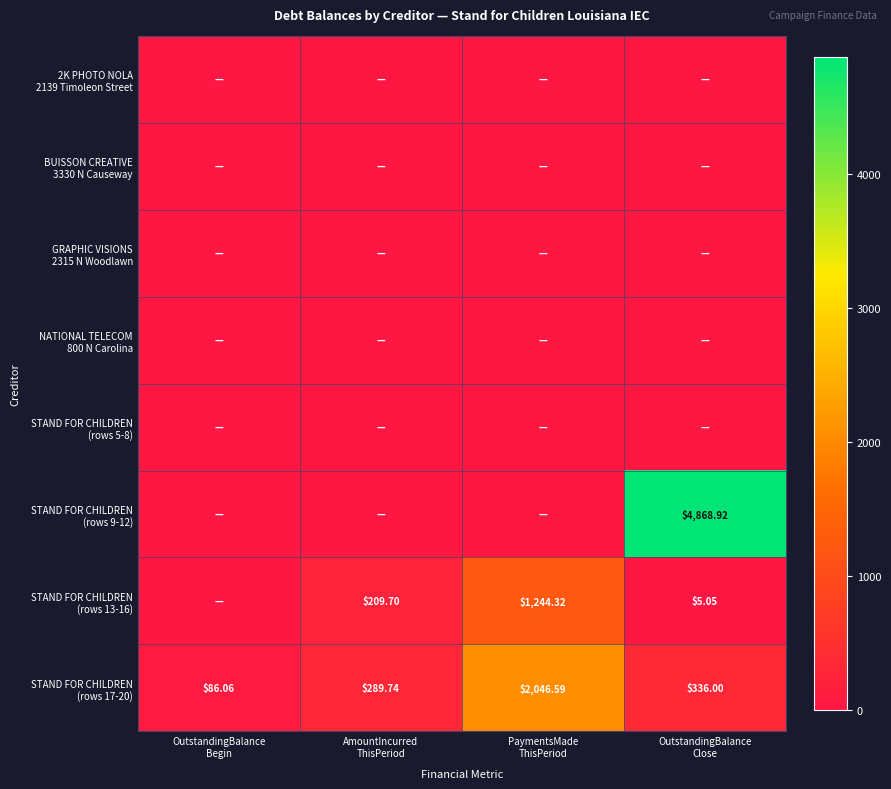

Is the value of GRAPHIC VISIONS 2315 N Woodlawn at PaymentsMade ThisPeriod greater than the value of NATIONAL TELECOM 800 N Carolina at AmountIncurred ThisPeriod?

No